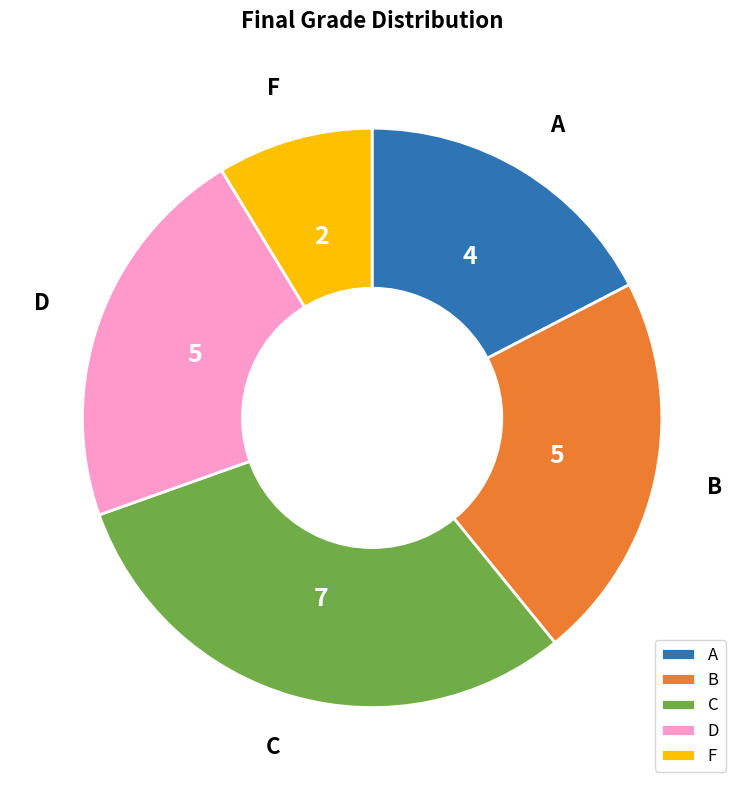

Which category has the smallest portion of the pie?

F